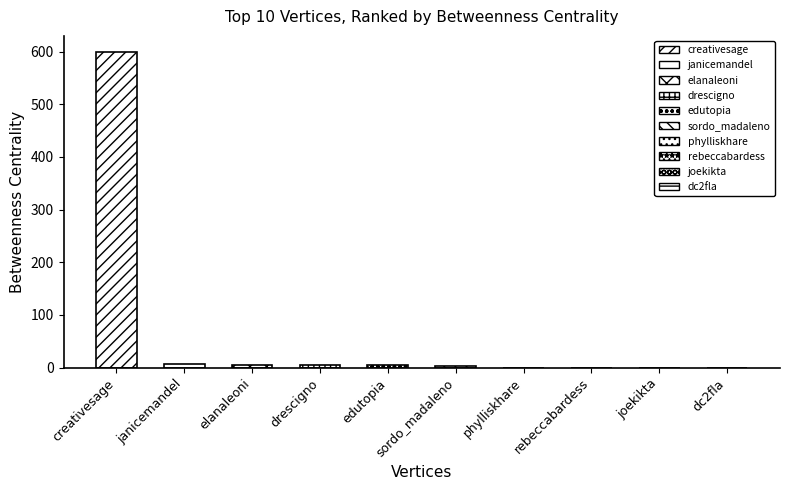

How many values exceed 4?

2